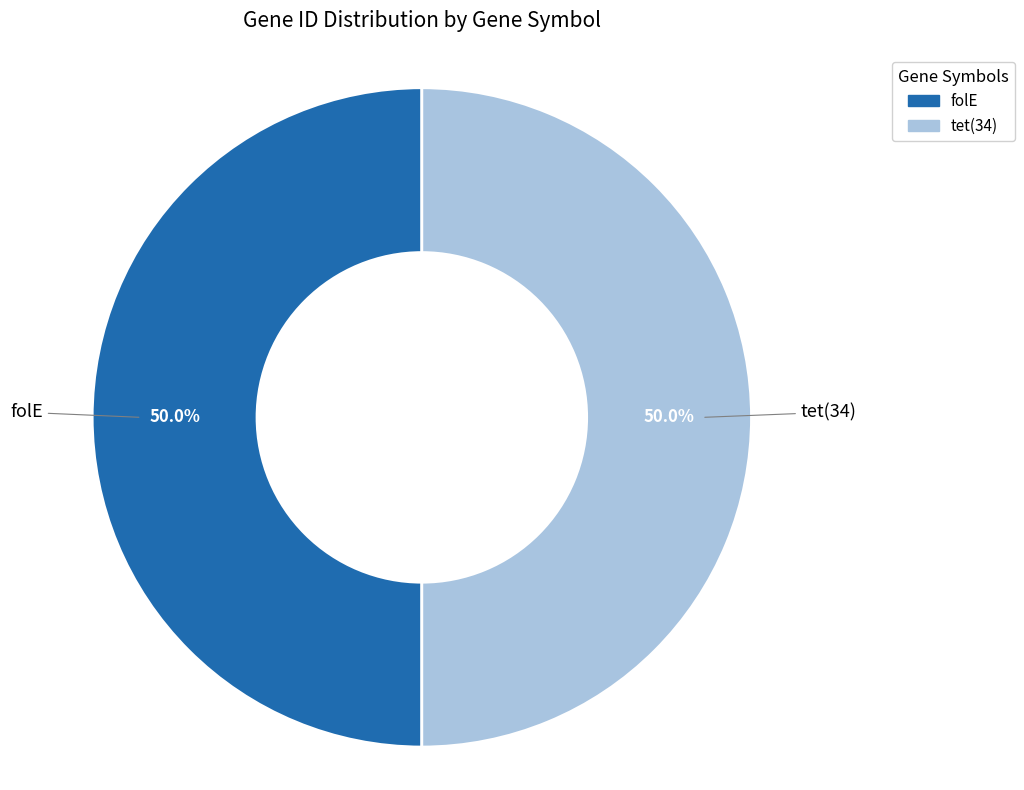

What is the ratio of the value at tet(34) to the value at folE?

1.0